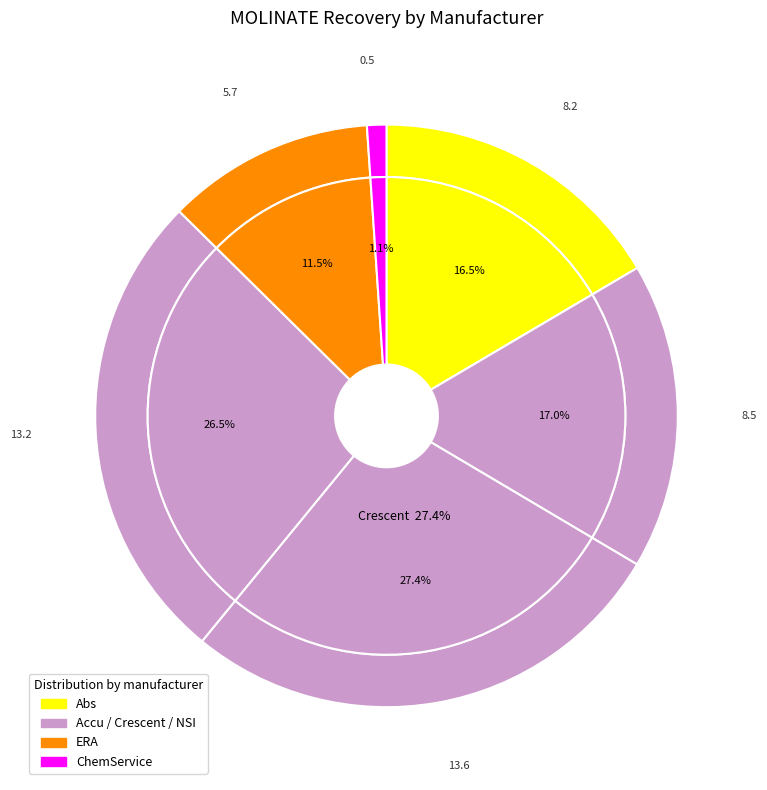

Does any single category account for the majority?

No